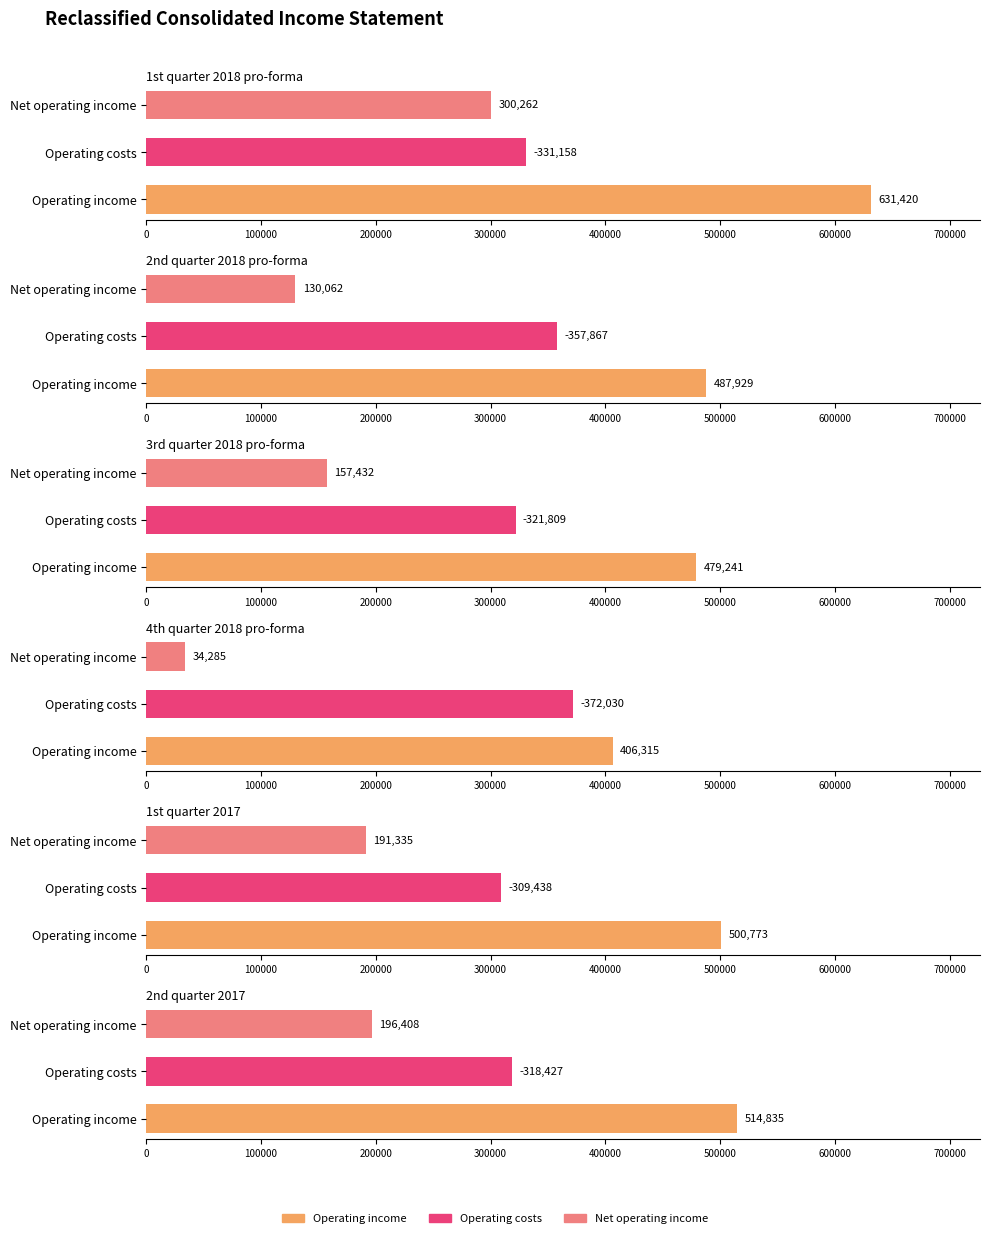

Is it true that 2nd quarter 2017 equals 196408 at Net operating income?

True